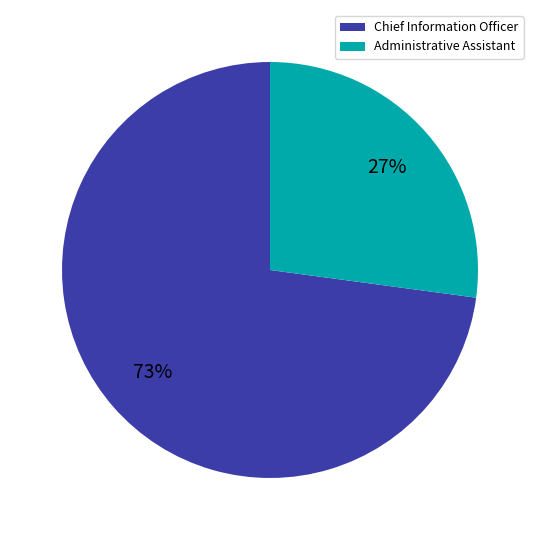

Does Chief Information Officer represent more than half of the total?

Yes